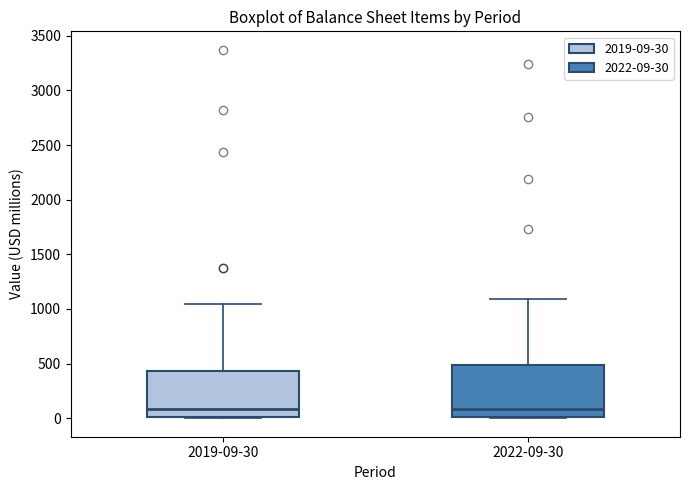

Comparing the boxes themselves (not the whiskers), which one is the tallest?

2022-09-30